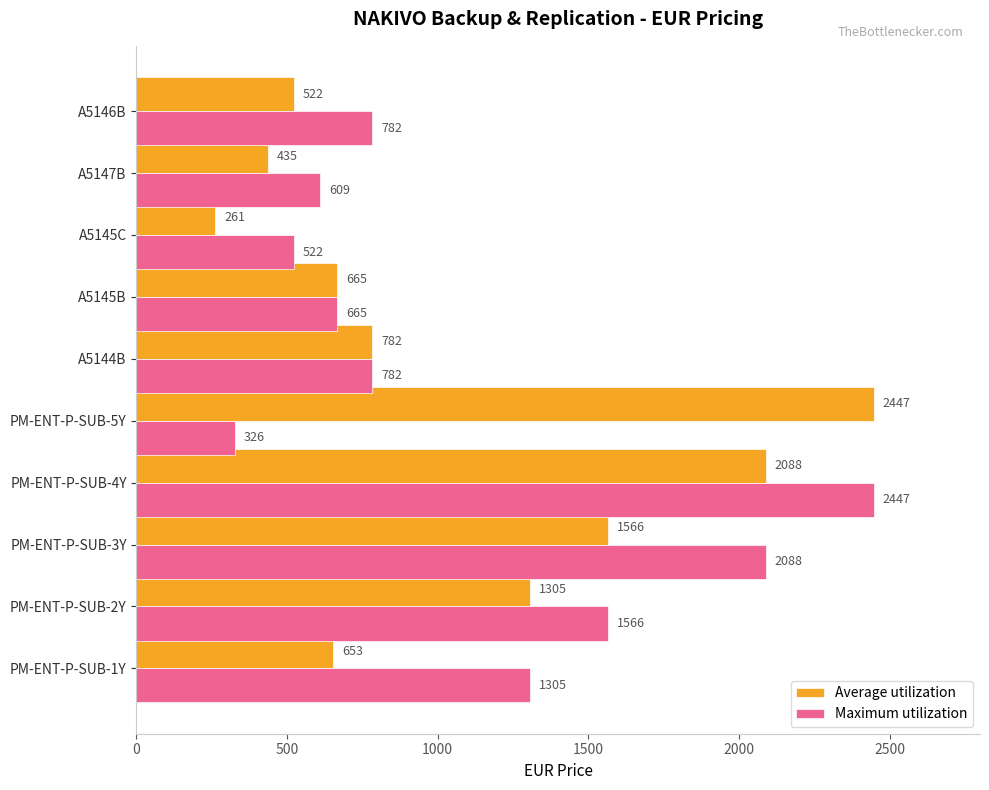

What is the average value of the Maximum utilization series?

1109